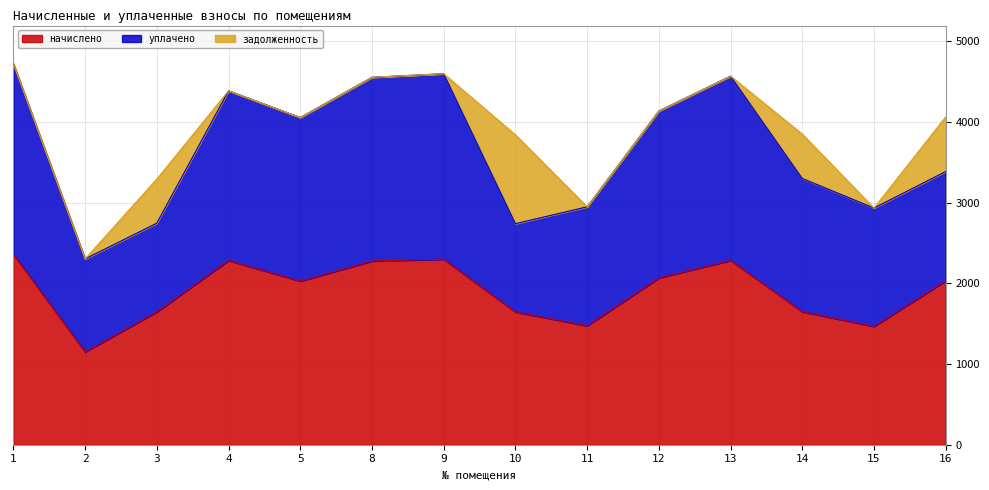

Count the number of data series in this chart.

3